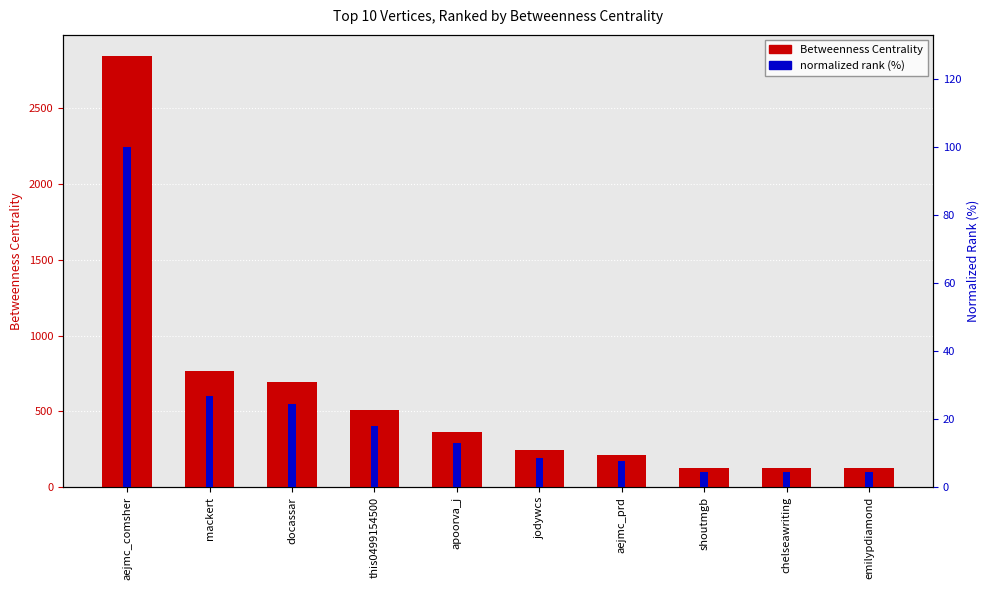

Where does the Betweenness Centrality series first go above 366?

aejmc_comsher